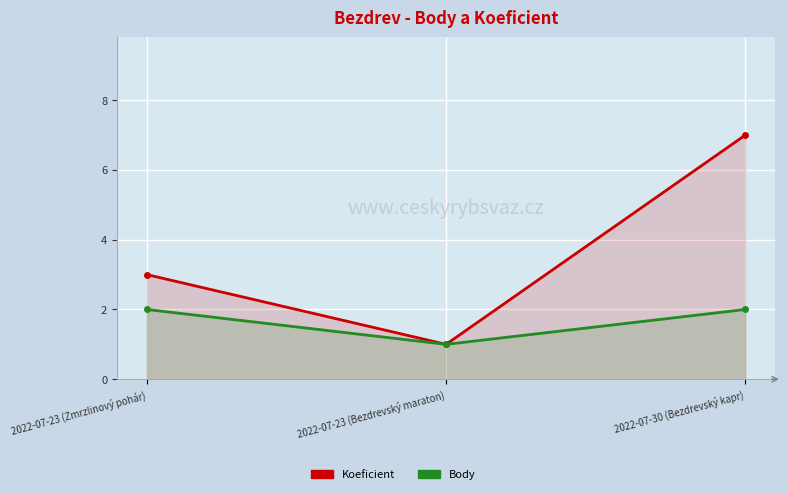

Rank the series by their average value, from highest to lowest.

Koeficient, Body